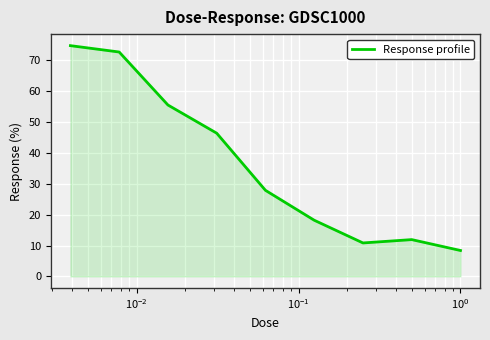

What is the maximum value shown in the chart?

74.7